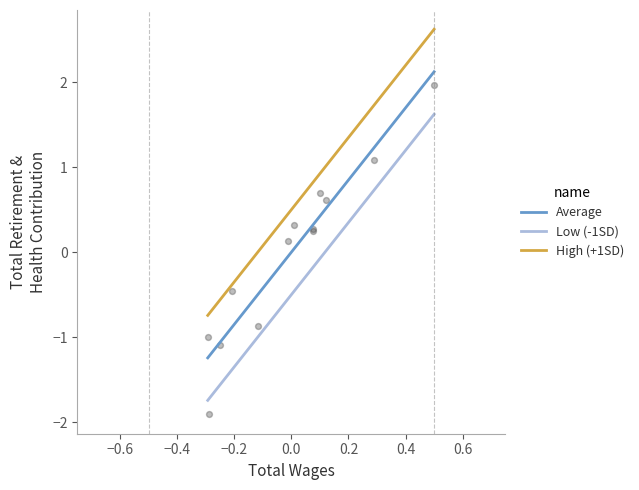

True or false: Average and High (+1SD) intersect in this chart.

False